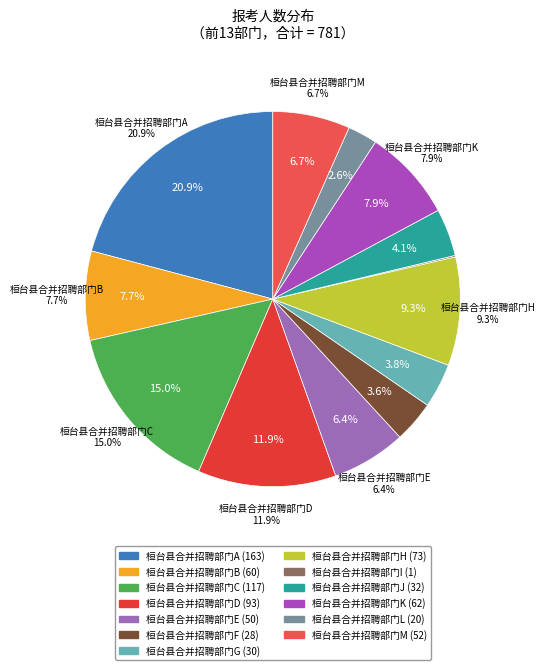

How many slices are in this pie chart?

13